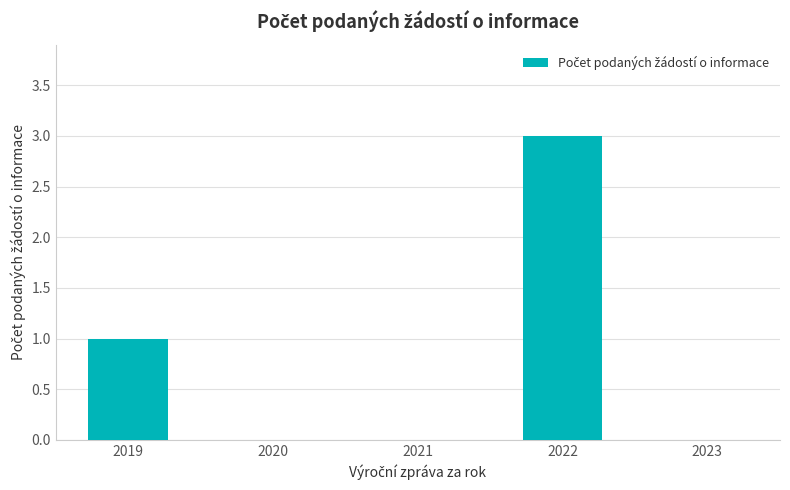

What is the greatest value displayed?

3